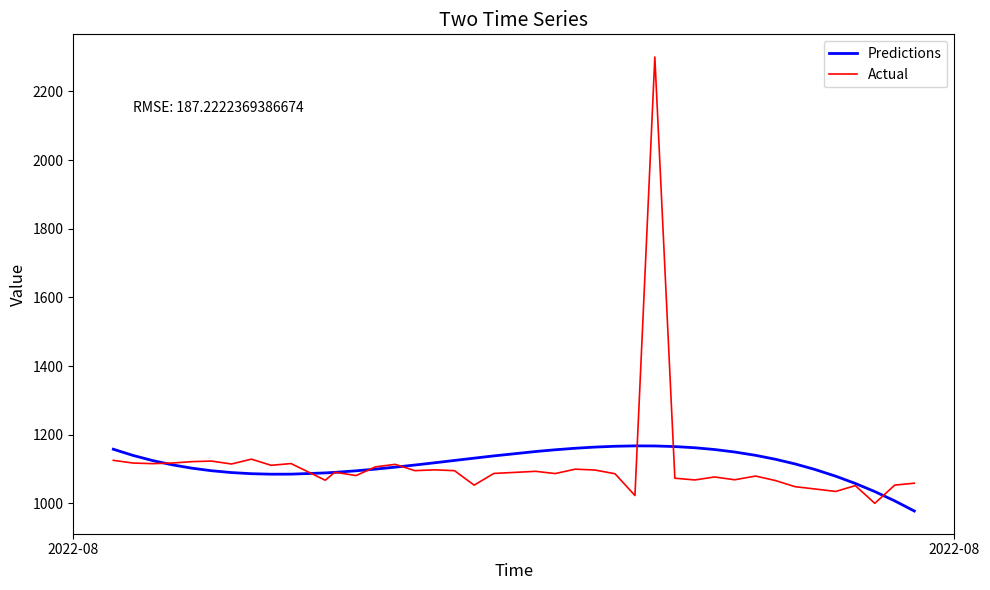

What is the greatest value displayed?

2300.0